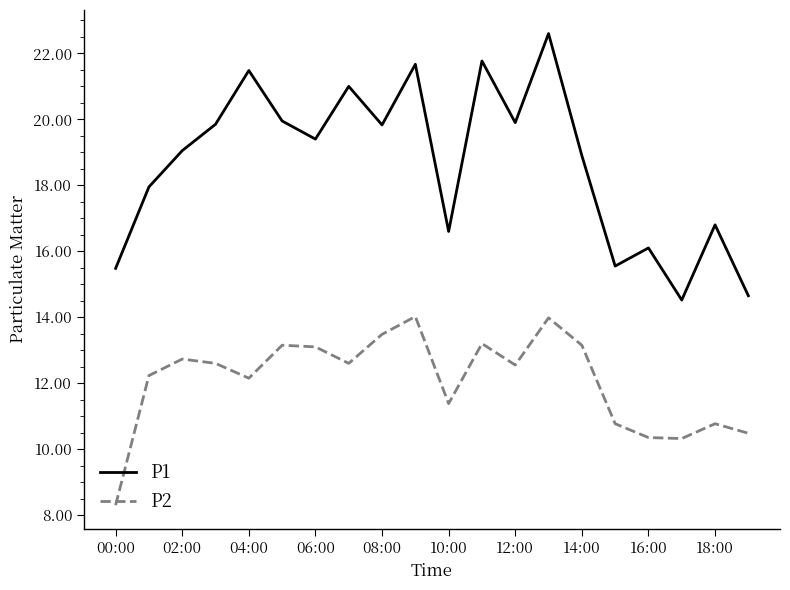

What is the maximum value shown in the chart?

22.6